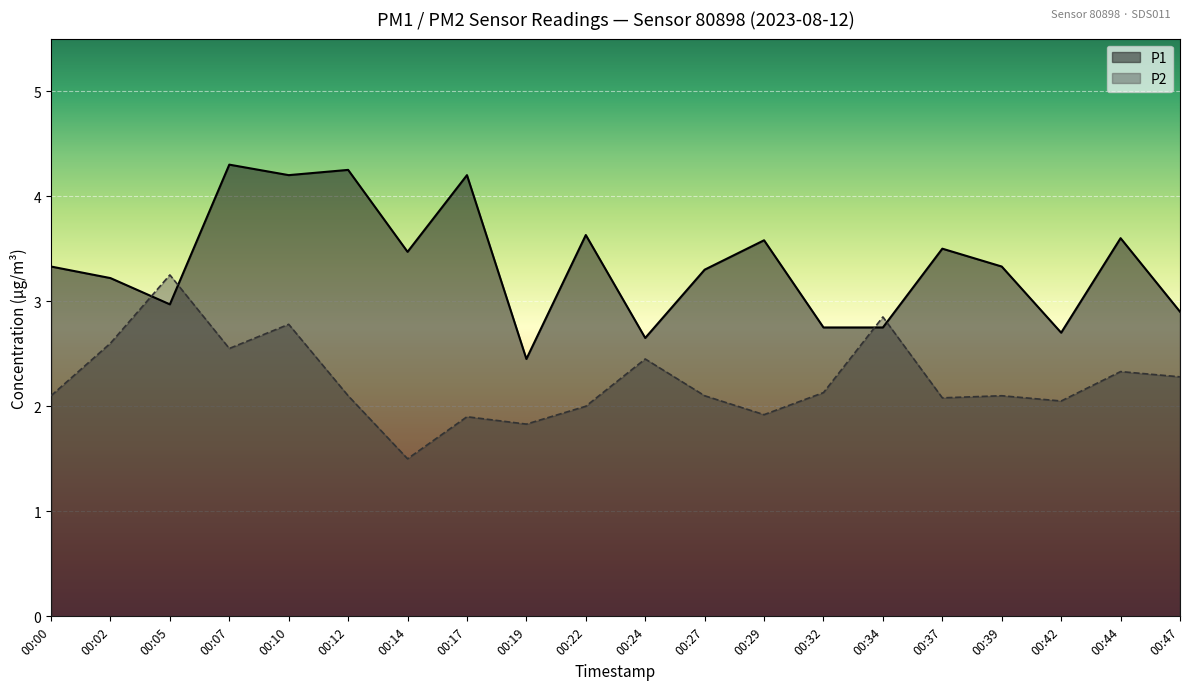

Between 08:24 and 16:48, which series saw the biggest shift?

P1